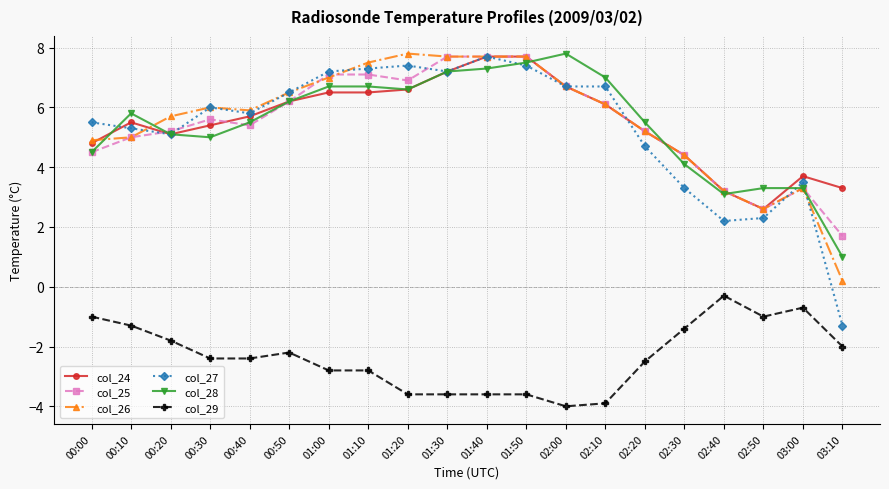

Reading left to right, transcribe all the data shown in this chart.

col_24: 4.8	5.5	5.1	5.4	5.7	6.2	6.5	6.5	6.6	7.2	7.7	7.7	6.7	6.1	5.2	4.4	3.2	2.6	3.7	3.3
col_25: 4.5	5.0	5.2	5.6	5.4	6.2	7.1	7.1	6.9	7.7	7.7	7.7	6.7	6.1	5.2	4.4	3.2	2.6	3.3	1.7
col_26: 4.9	5.0	5.7	6.0	5.9	6.5	7.0	7.5	7.8	7.7	7.7	7.7	6.7	6.1	5.2	4.4	3.2	2.6	3.3	0.2
col_27: 5.5	5.3	5.1	6.0	5.8	6.5	7.2	7.3	7.4	7.2	7.7	7.4	6.7	6.7	4.7	3.3	2.2	2.3	3.5	-1.3
col_28: 4.5	5.8	5.1	5.0	5.5	6.2	6.7	6.7	6.6	7.2	7.3	7.5	7.8	7.0	5.5	4.1	3.1	3.3	3.3	1.0
col_29: -1.0	-1.3	-1.8	-2.4	-2.4	-2.2	-2.8	-2.8	-3.6	-3.6	-3.6	-3.6	-4.0	-3.9	-2.5	-1.4	-0.3	-1.0	-0.7	-2.0